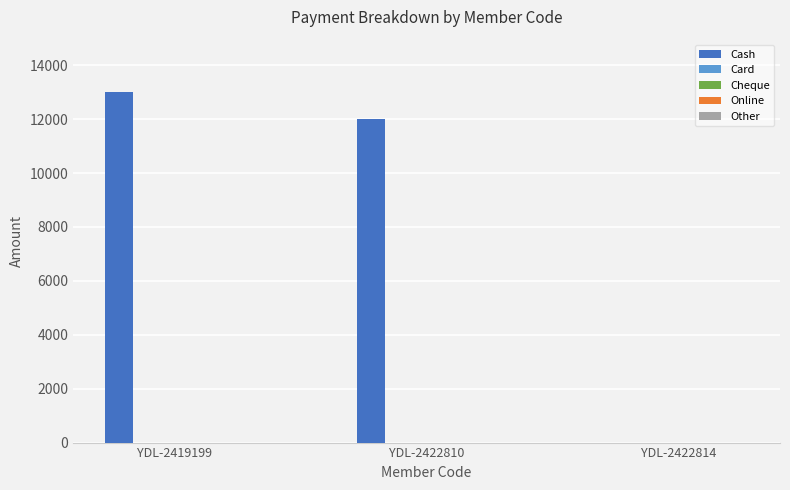

Where is the data nearest to the value 6500?

YDL-2422810